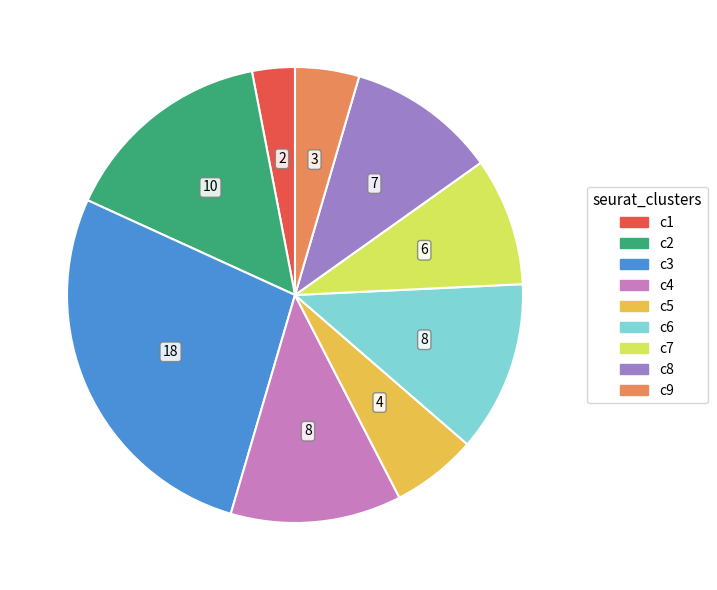

Does any single category account for the majority?

No